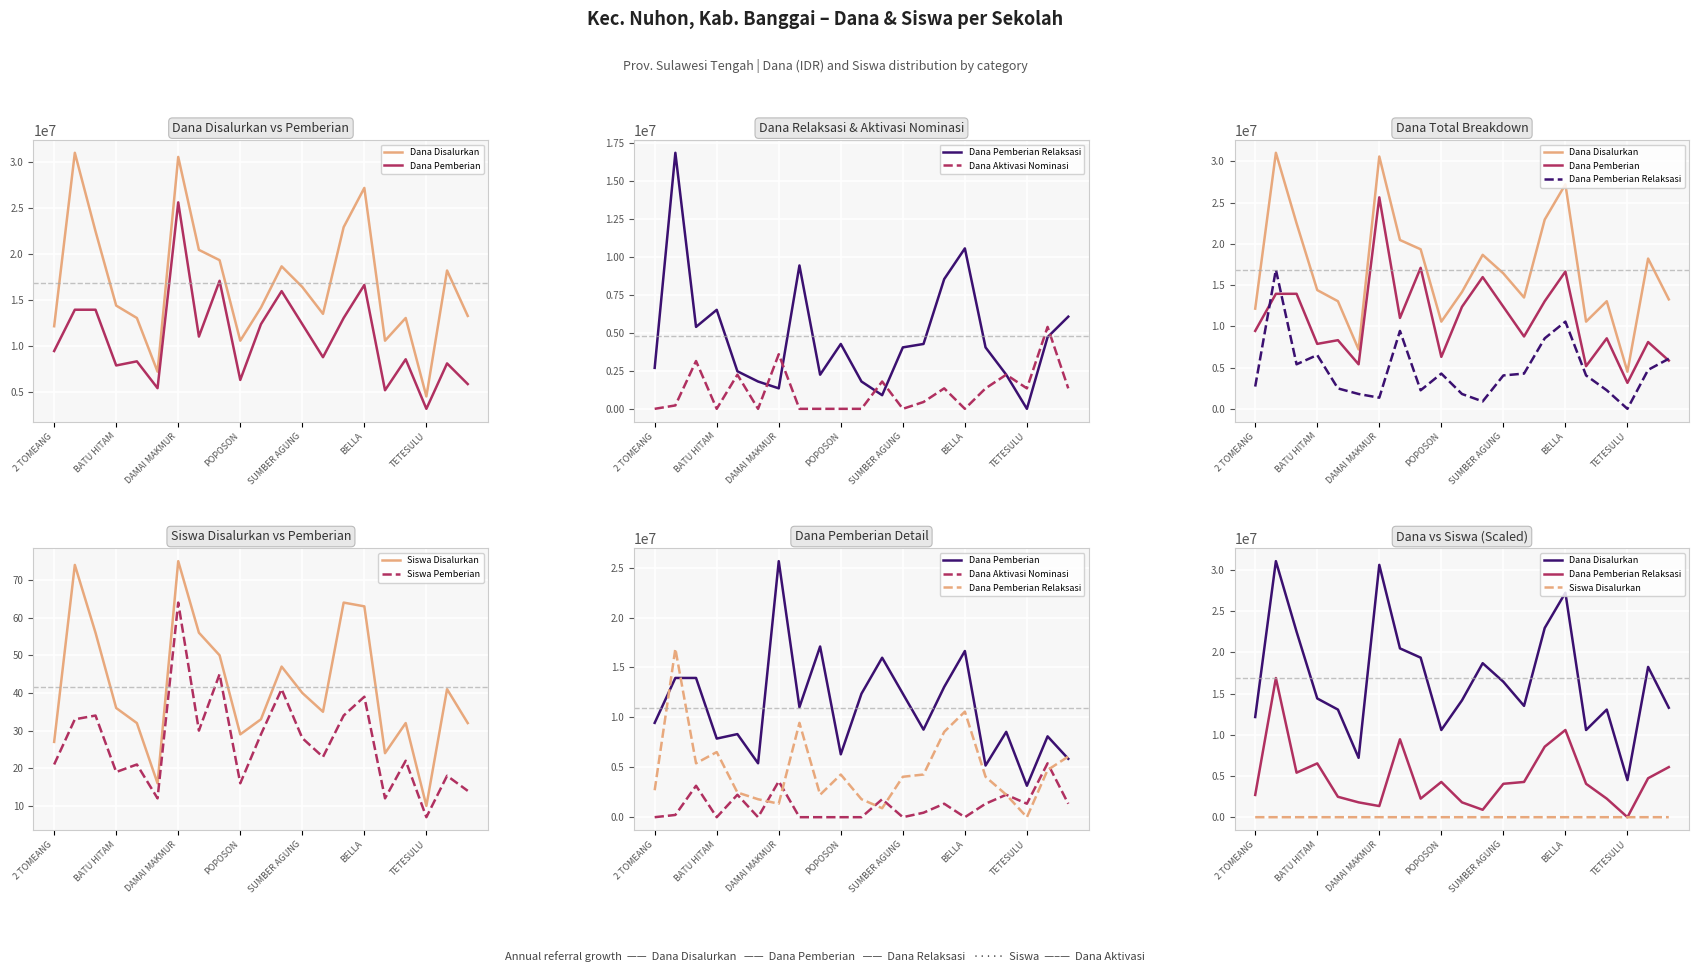

True or false: Dana Disalurkan has a value of 19534163 at SUMBER AGUNG.

False